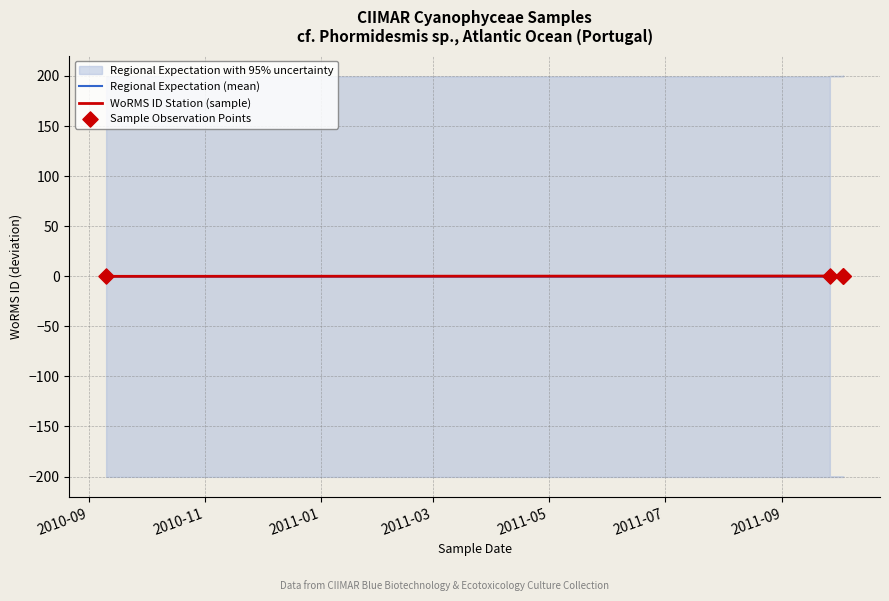

What is the total value across all series at 2011-03?

0.2